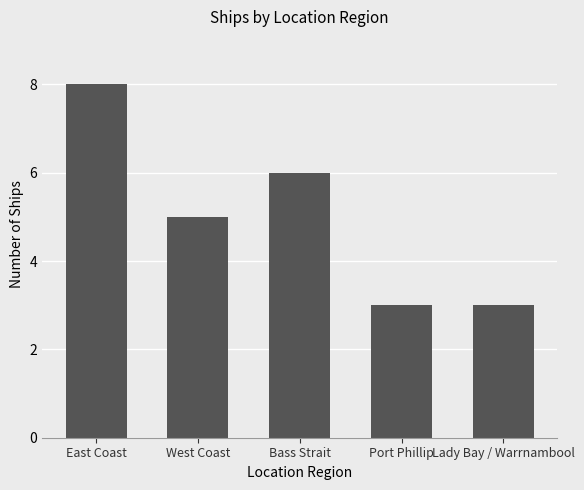

What position from the right is East Coast?

5